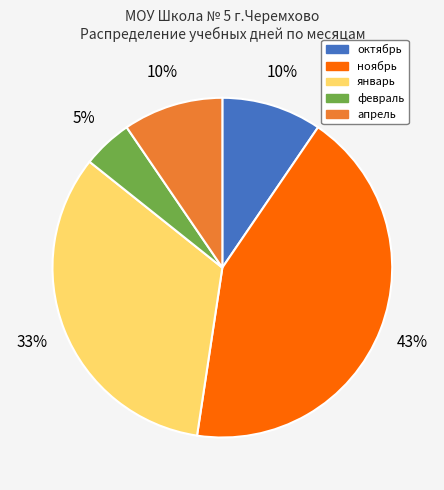

Does any single category account for the majority?

No